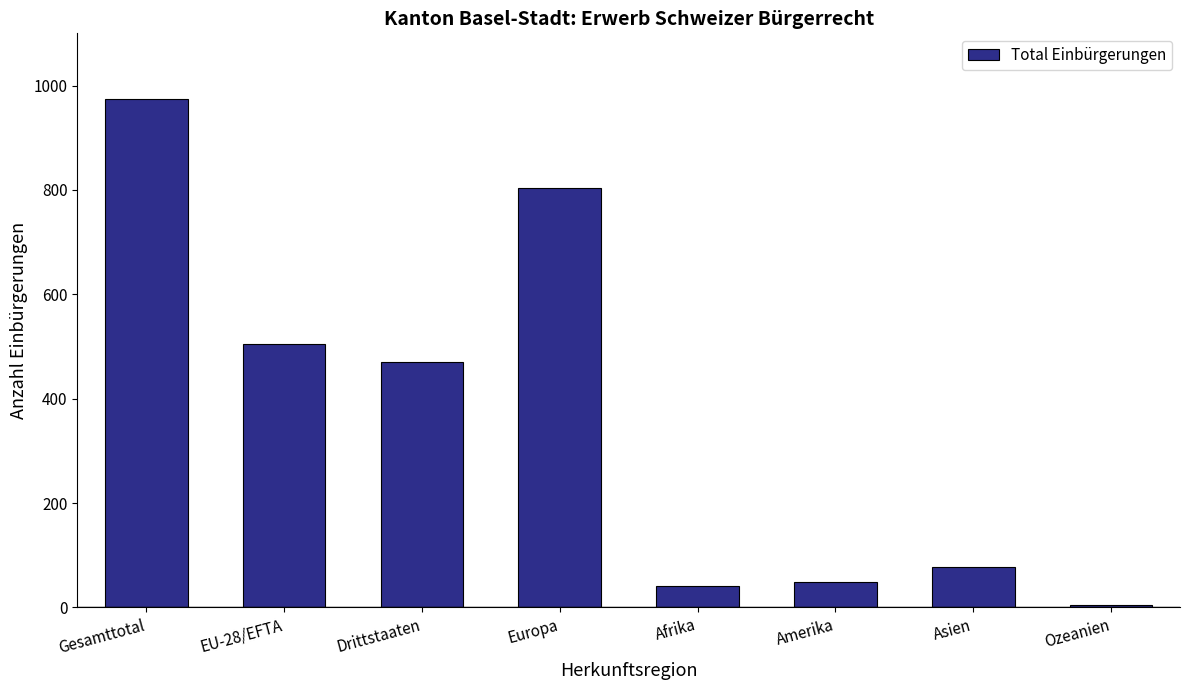

What is the ratio of the value at Drittstaaten to the value at Europa?

0.6